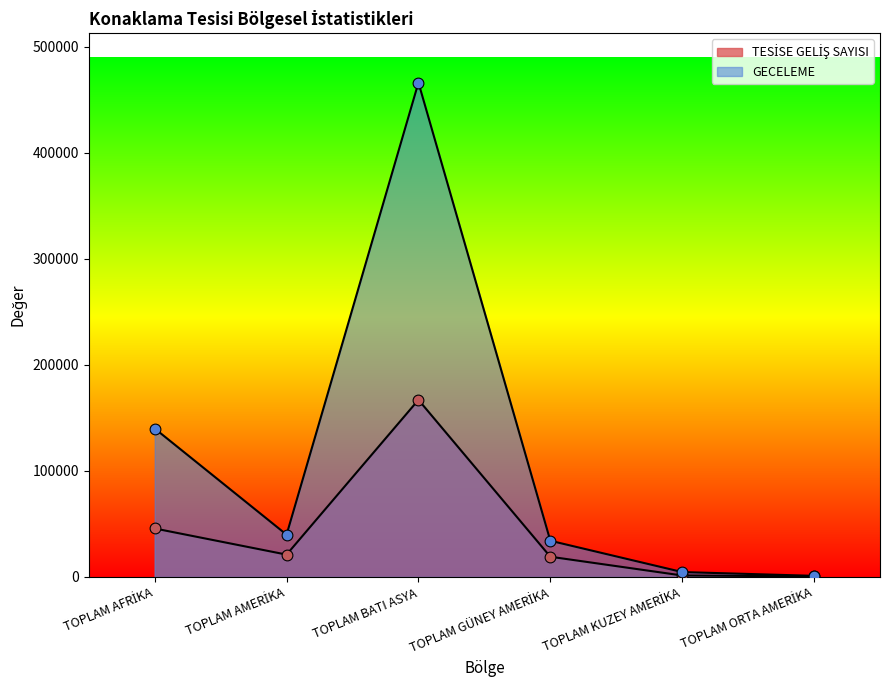

Is the value of TESİSE GELİŞ SAYISI at TOPLAM GÜNEY AMERİKA greater than the value of GECELEME at TOPLAM GÜNEY AMERİKA?

No